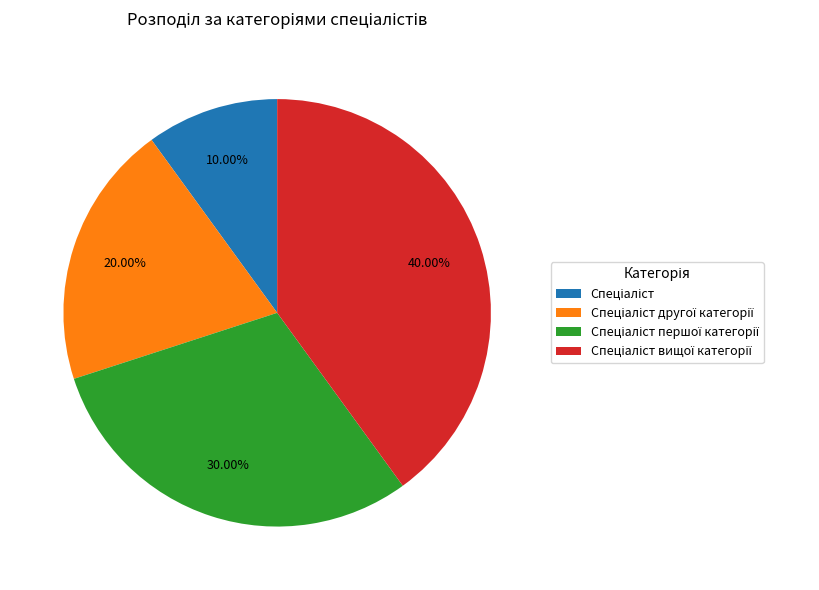

Is there any slice that represents more than half of the pie?

No